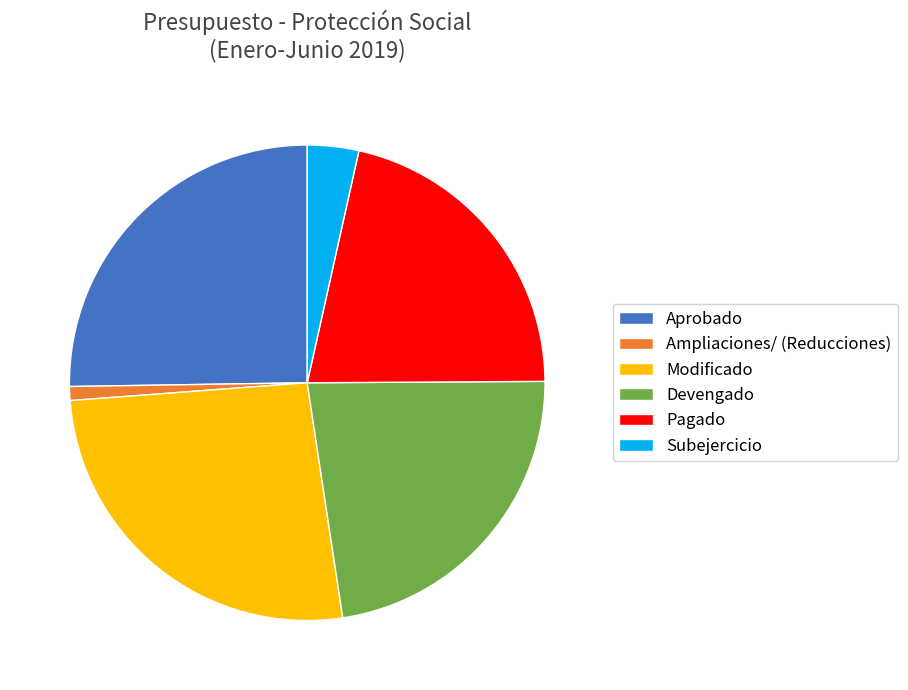

How many segments does this pie chart have?

6